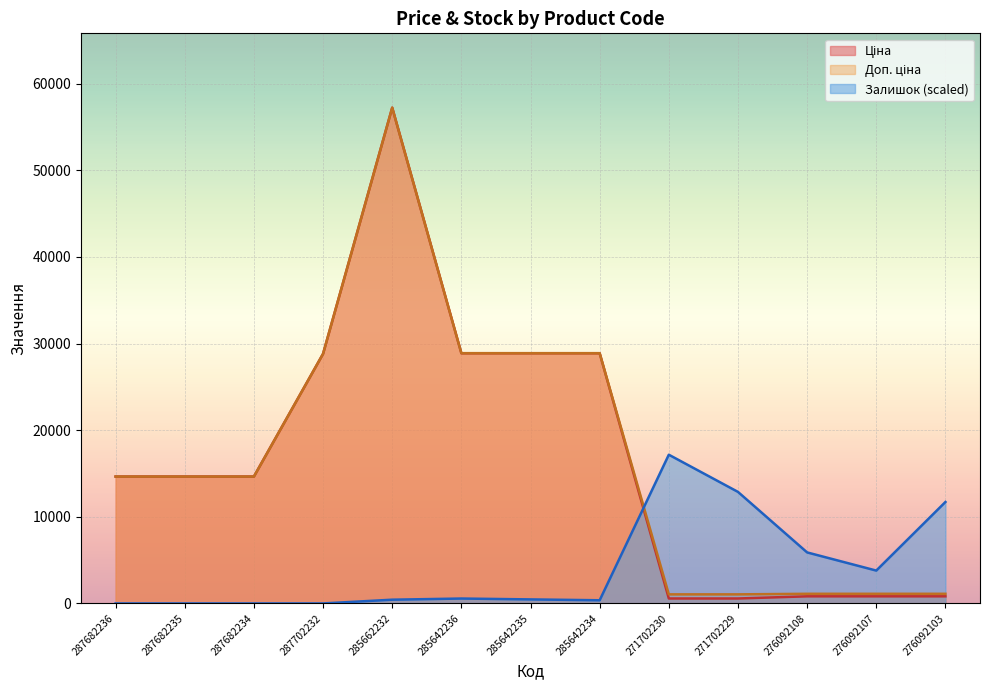

Is the value of Залишок at 276092108 greater than the value of Ціна at 276092108?

Yes